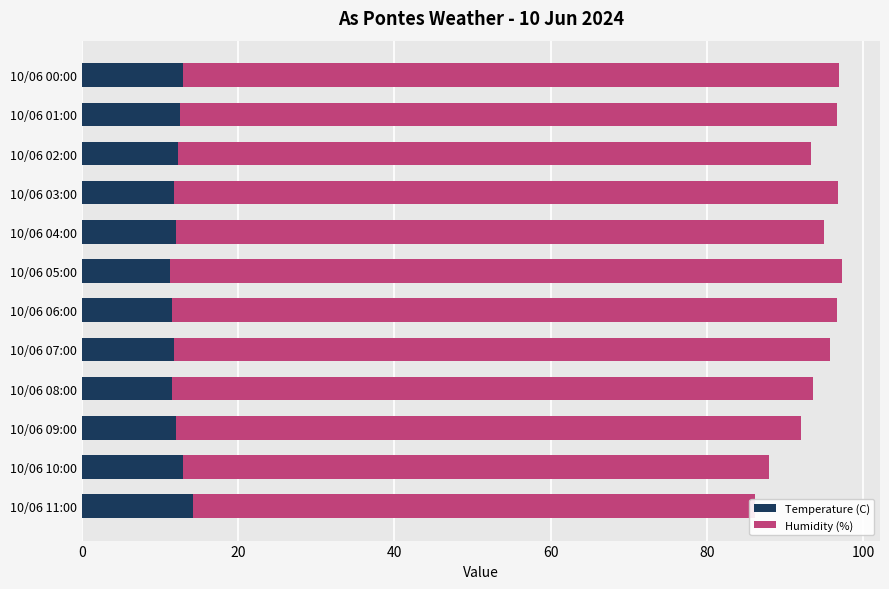

What is the maximum value for Humidity (%)?

86.0